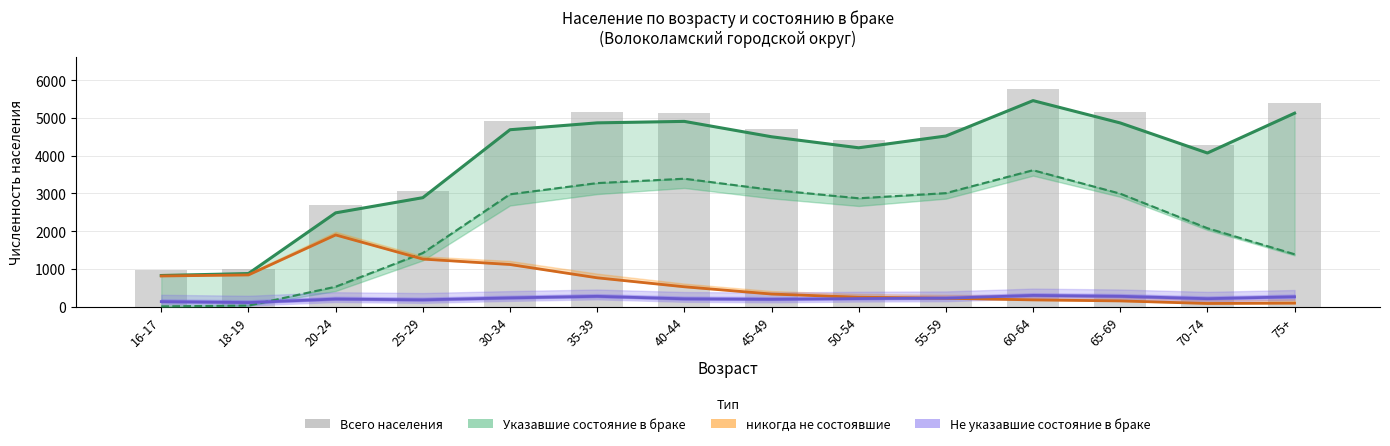

What is the average value of the Не указавшие состояние в браке series?

218